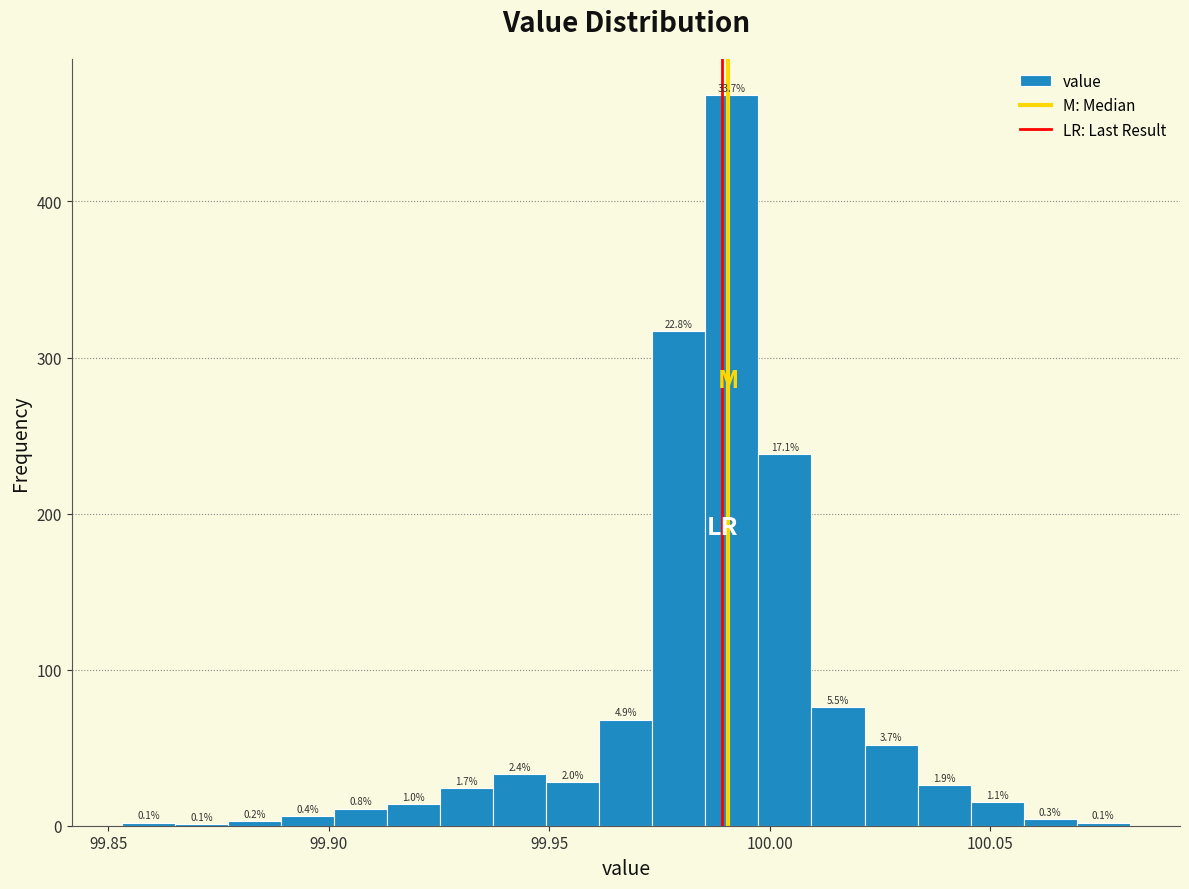

Around what value on the x-axis is the tallest bar? Give the approximate position of its centre, as read against the axis.

99.990